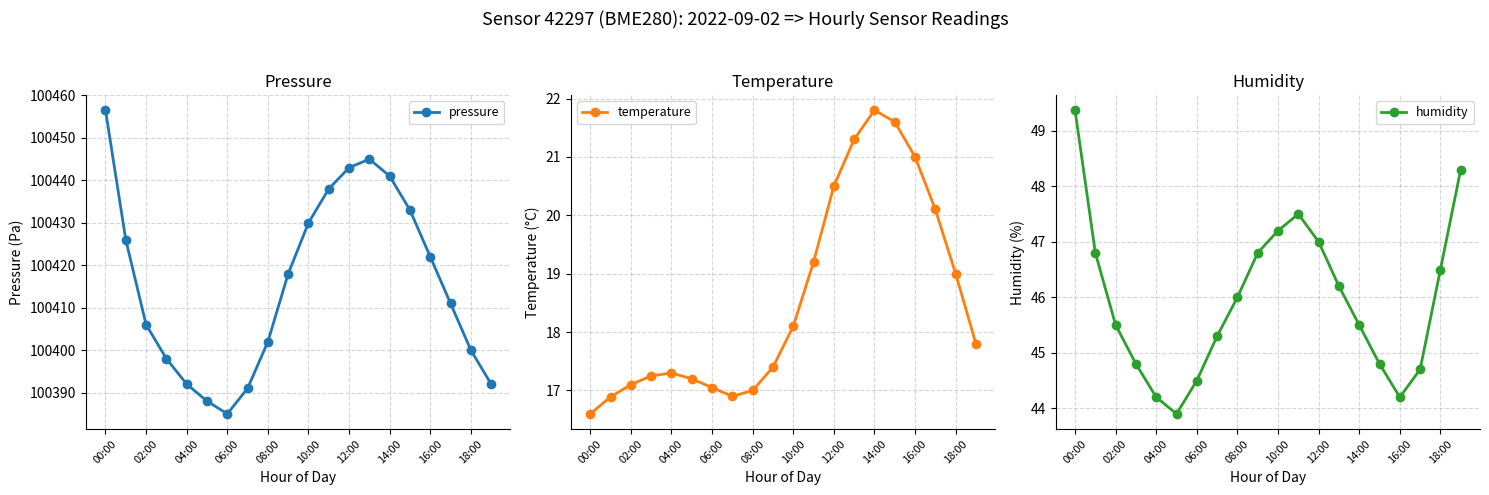

Is this an area chart (filled region under the line)?

No